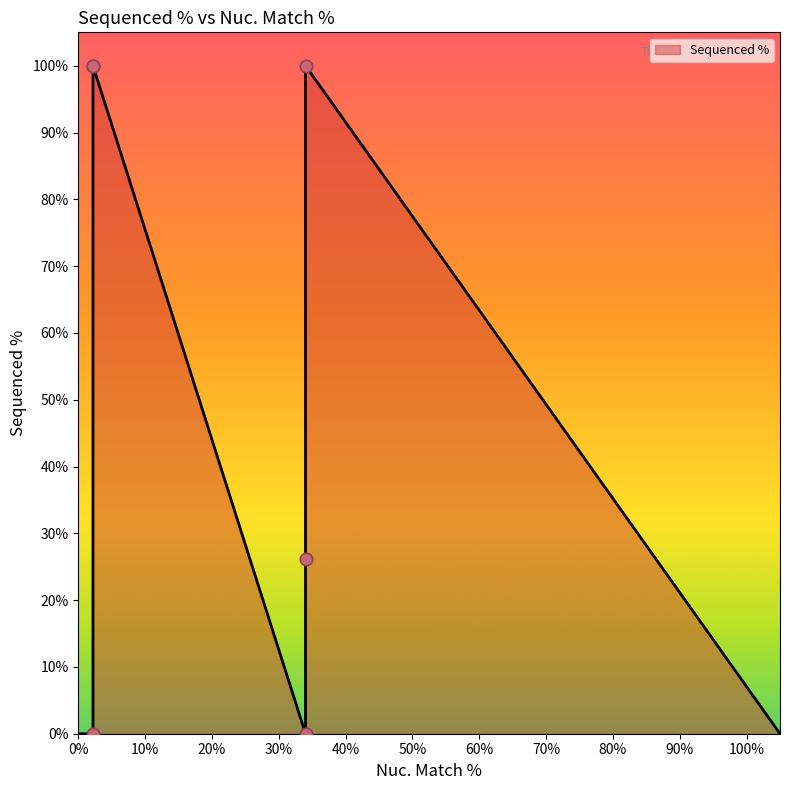

Between 34 and 2.2, which is larger?

2.2